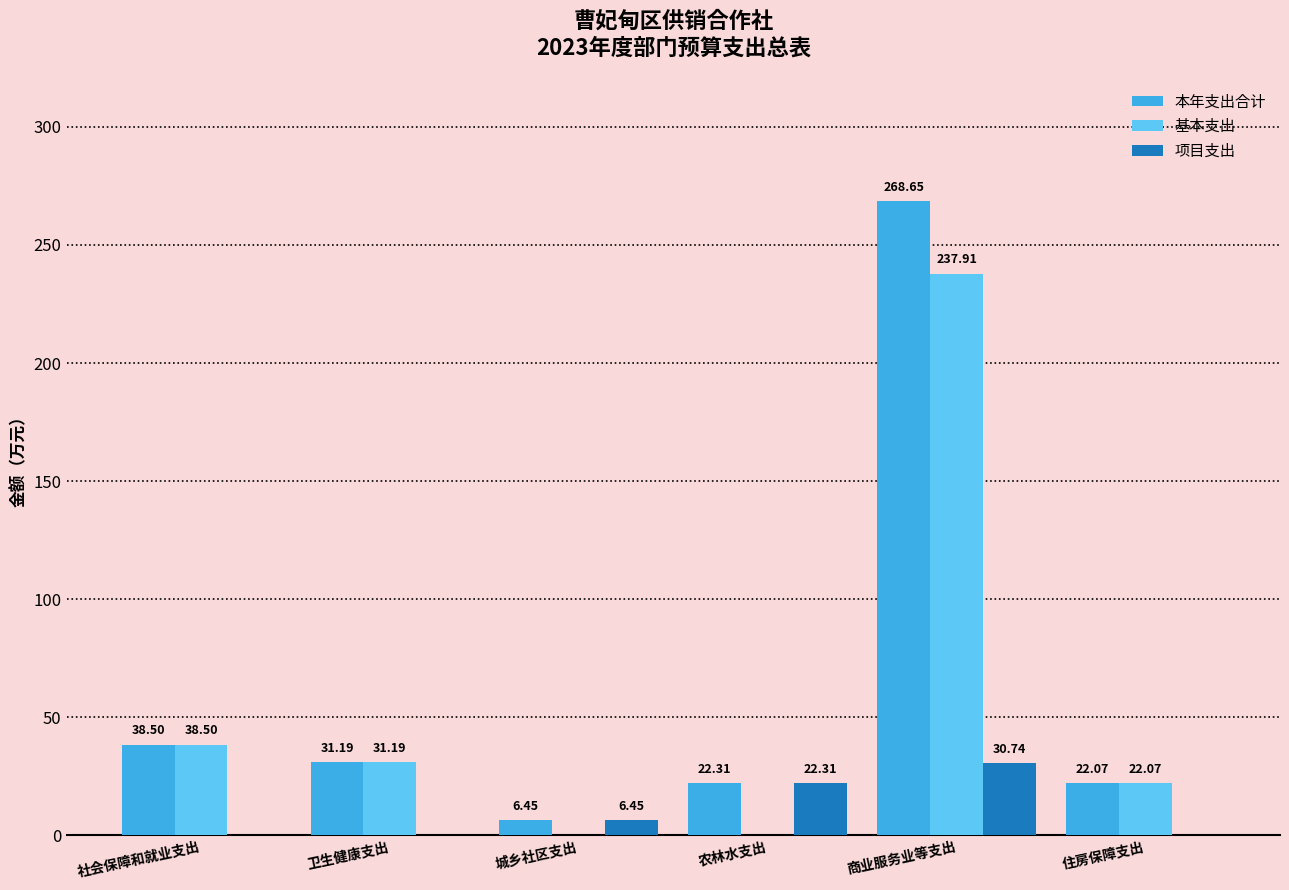

At which category is the sum across all series the highest?

商业服务业等支出